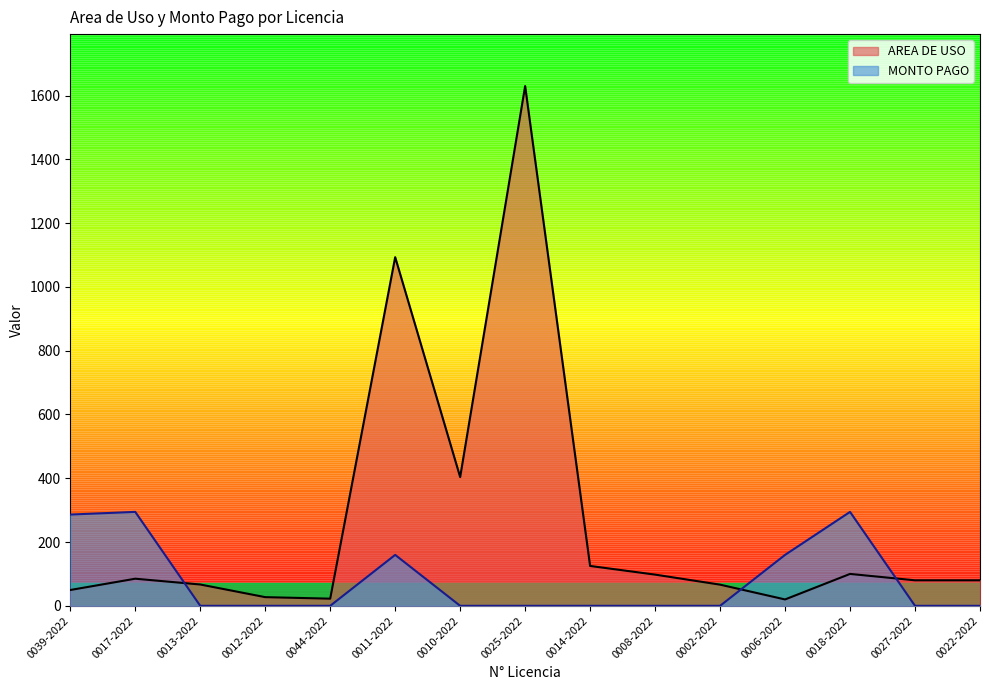

Where is AREA DE USO nearest to the value 824?

0011-2022